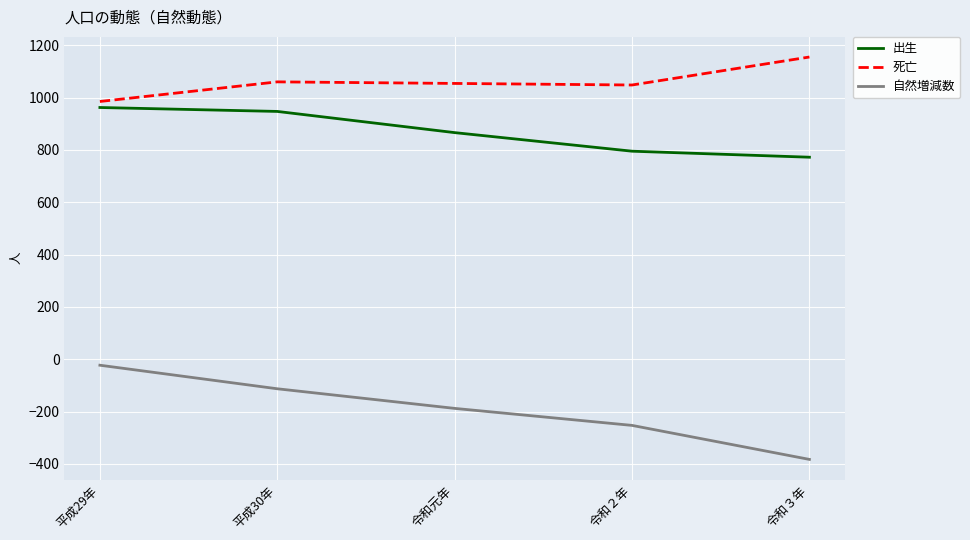

What is the greatest value displayed?

1155